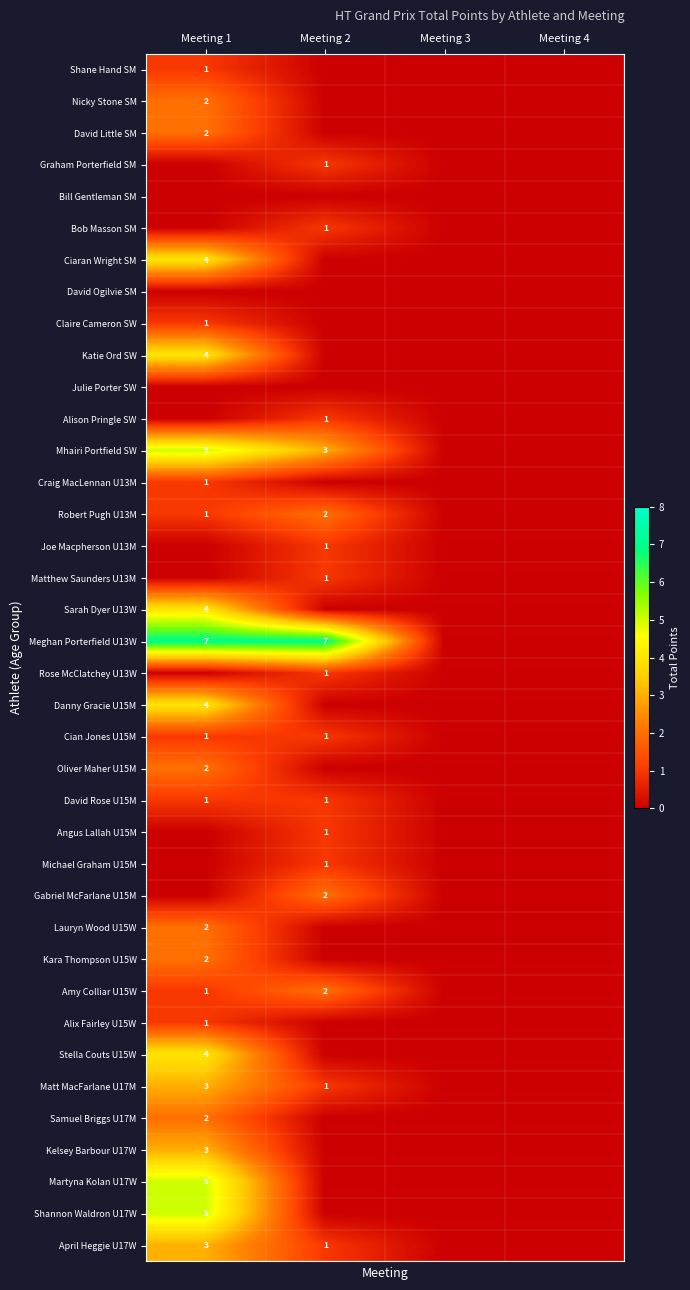

The value of Shannon Waldron U17W at Meeting 1 is 5. True or false?

True